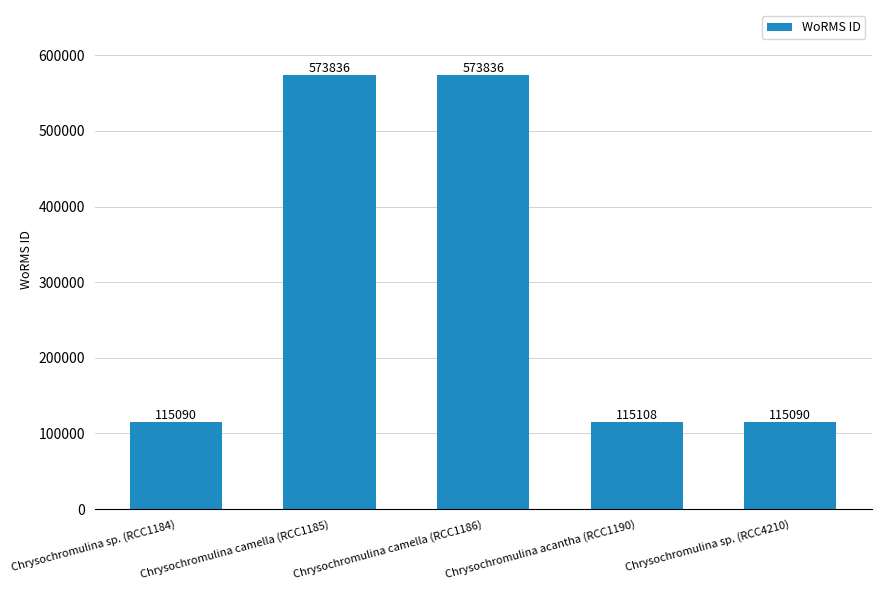

What is the difference between the values at Chrysochromulina sp. (RCC1184) and Chrysochromulina camella (RCC1185)?

458746